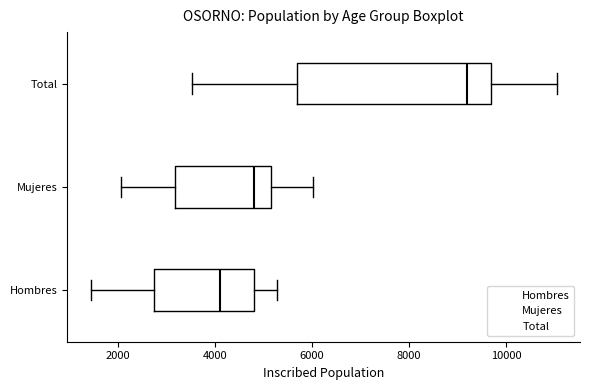

Reading bottom to top, read every box against the x-axis: the position of its median line, the range the box covers, and the ends of its whiskers. The values are not printed on the chart, so give them approximately, as read against the axis.

Hombres: median 4200, box 2800 to 4800, whiskers 1400 to 5200
Mujeres: median 4800, box 3200 to 5200, whiskers 2000 to 6000
Total: median 9200, box 5600 to 9600, whiskers 3600 to 11000